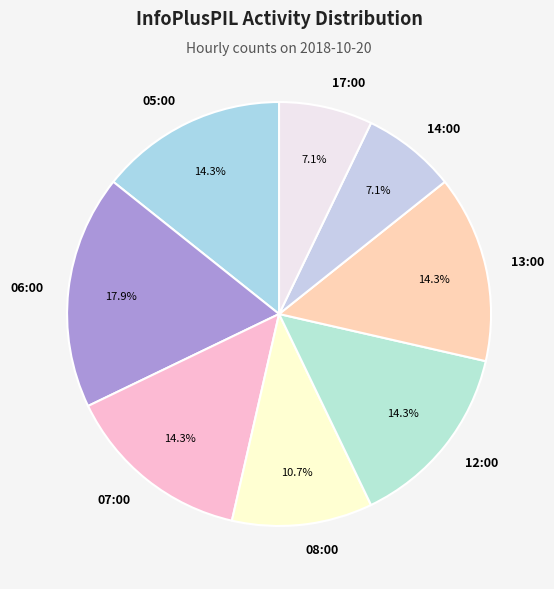

True or false: 06:00 accounts for 31% of the total.

False